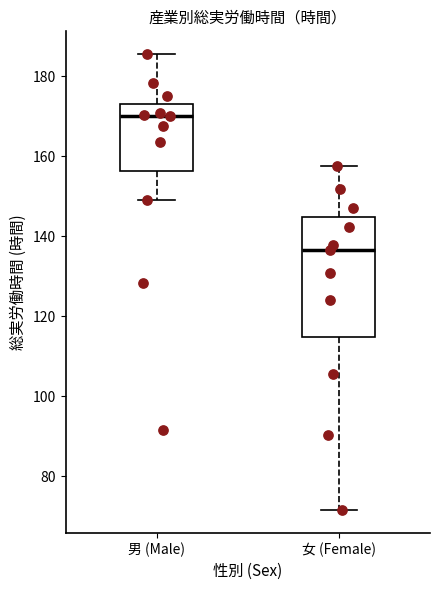

Reading left to right, transcribe this box plot: for each box, give where its median line is, the range the box spans, and where its two whiskers end, as read against the y-axis. The values are not printed on the chart, so give them approximately, as read against the axis.

男 (Male): median 170, box 156 to 174, whiskers 150 to 186
女 (Female): median 136, box 114 to 144, whiskers 72 to 158